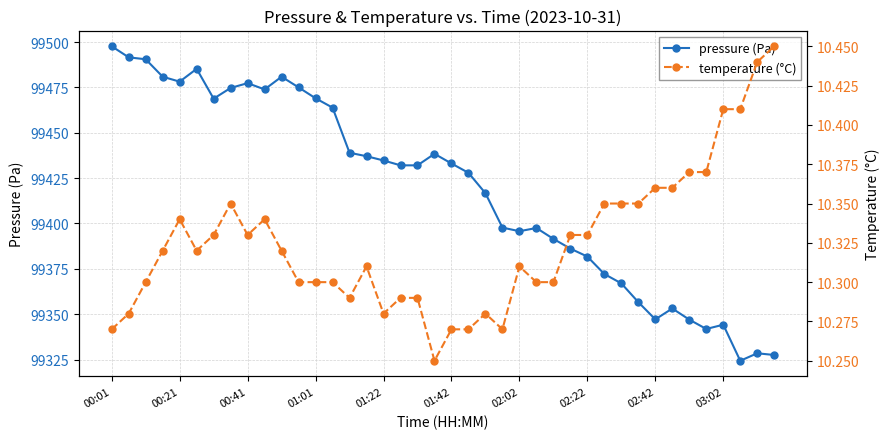

In temperature (°C), how many points are lower than both neighbors (excluding endpoints)?

6